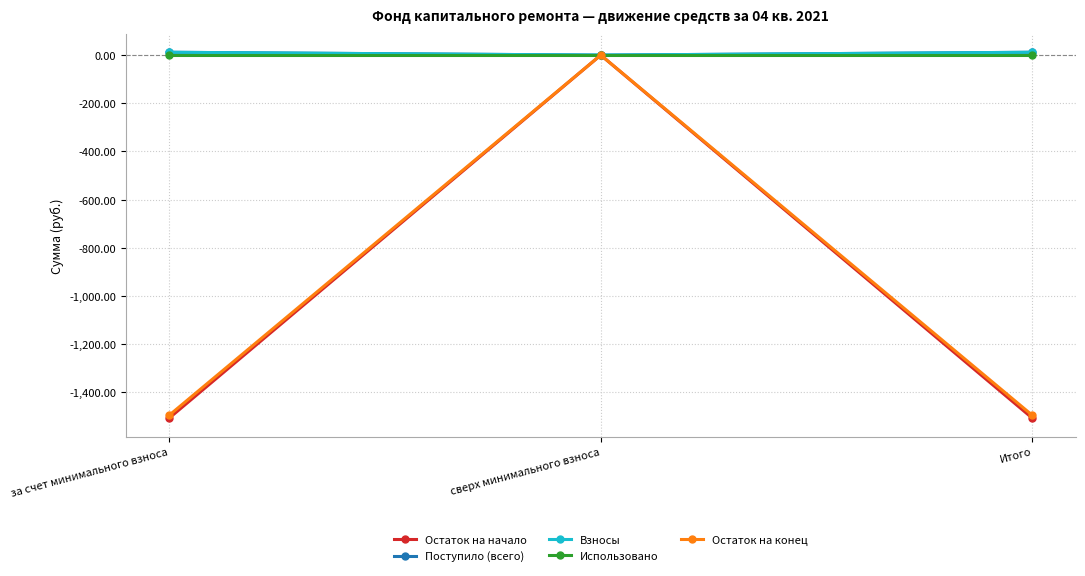

Is this an area chart (filled region under the line)?

No